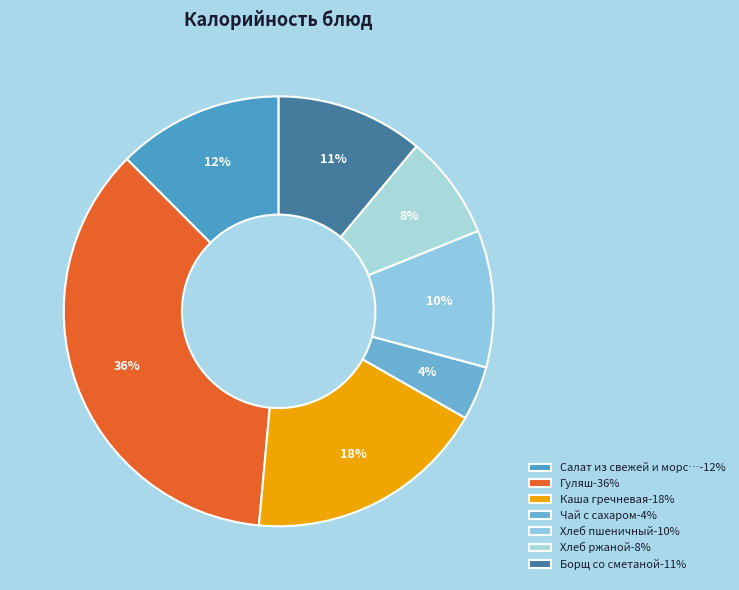

Rank the categories by value from highest to lowest.

Гуляш-36%, Каша гречневая-18%, Салат из свежей и морс…-12%, Борщ со сметаной-11%, Хлеб пшеничный-10%, Хлеб ржаной-8%, Чай с сахаром-4%